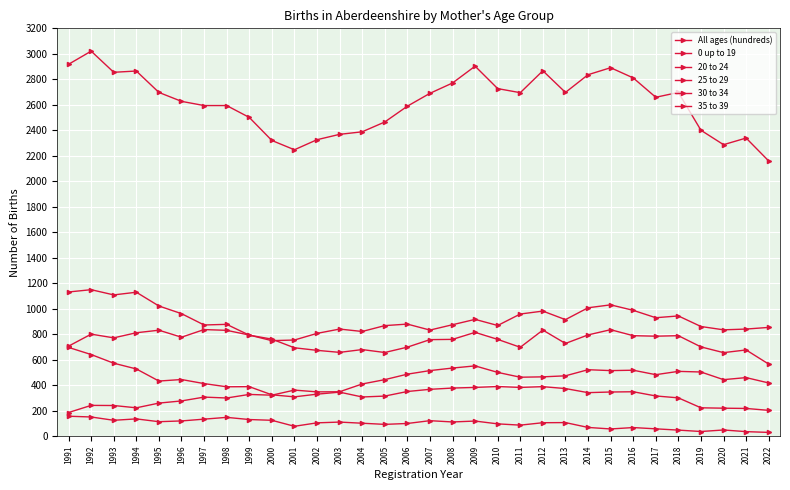

What is the total value across all series at 2009?

5684